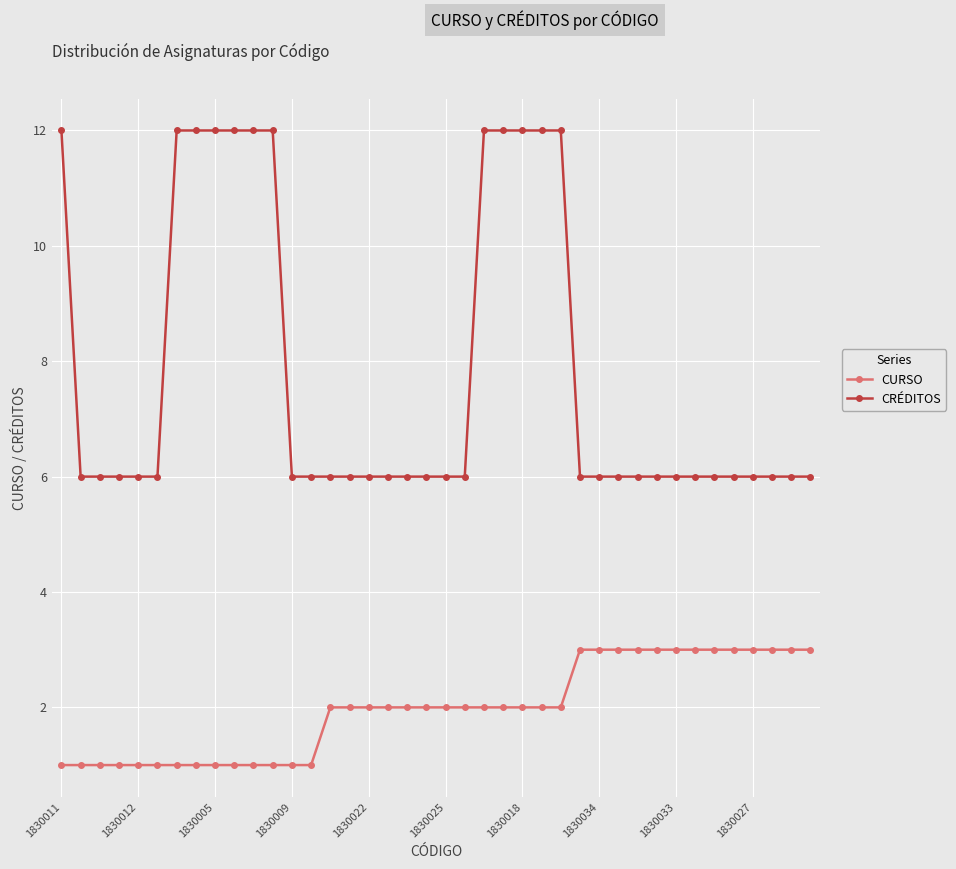

What is the difference between the maximum and second lowest values in the CURSO series?

2